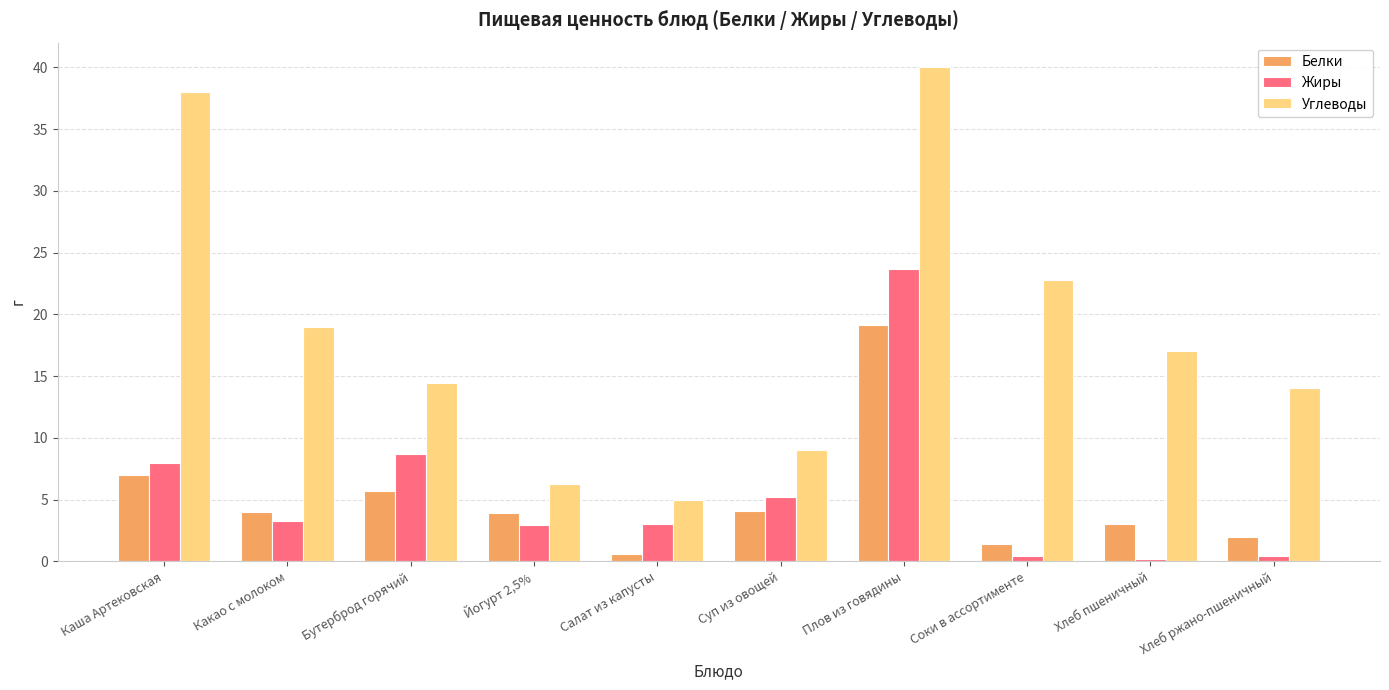

What is the maximum value for Жиры?

23.7